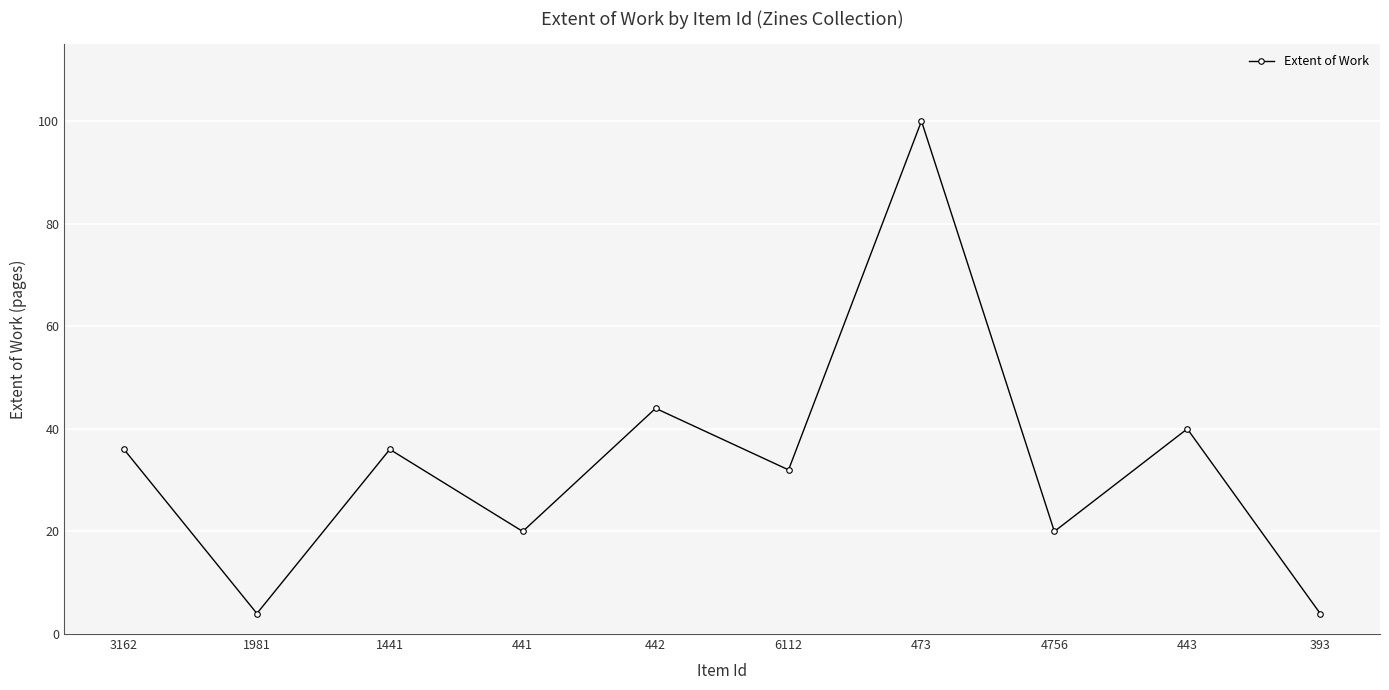

What position from the right is 473?

4